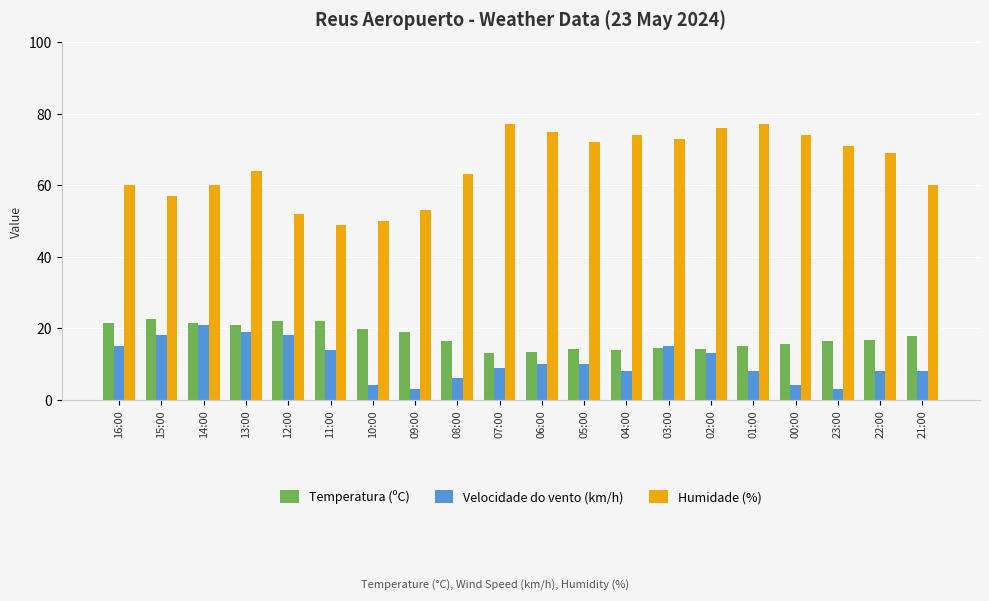

How many data points does each series have?

20